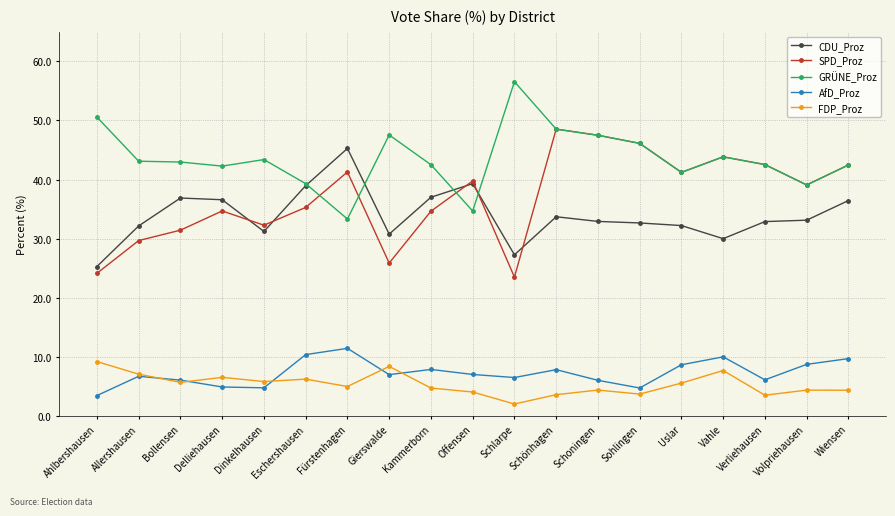

How many series are shown in this chart?

5